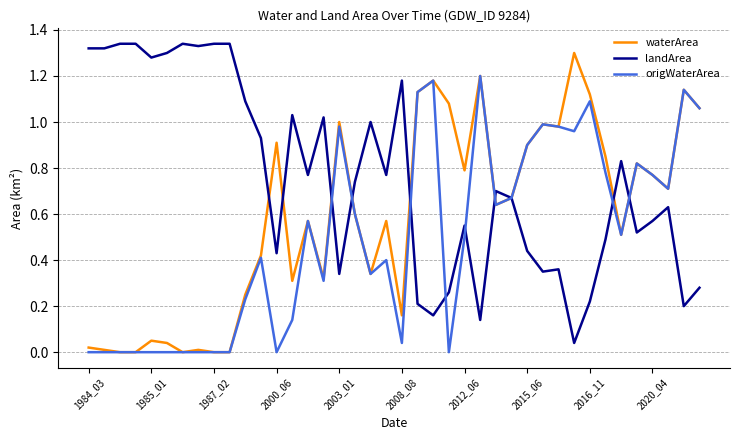

List the series in order of their overall mean, lowest first.

origWaterArea, waterArea, landArea